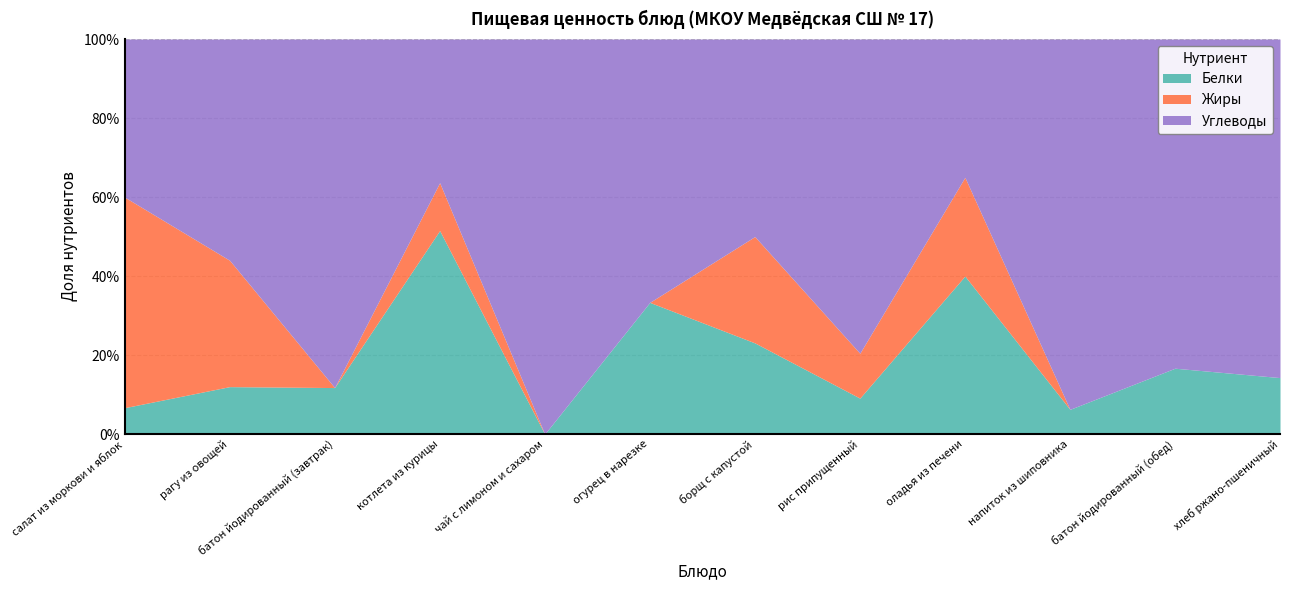

What is the total value across all series at рис припущенный?

100.0